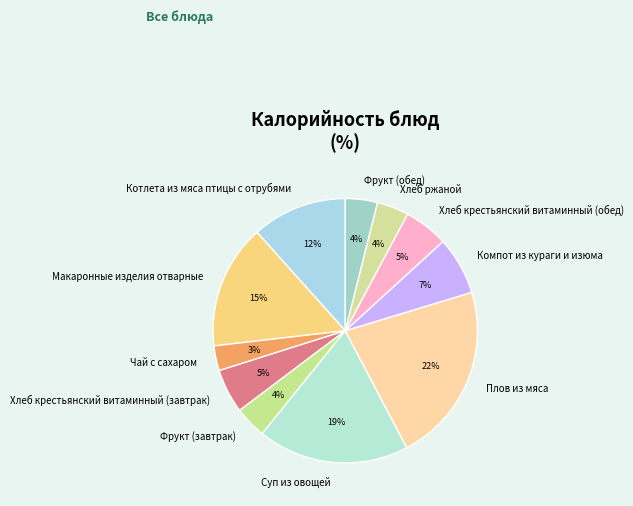

To the nearest percent, what is the combined percentage of Фрукт (завтрак) and Хлеб ржаной?

8%